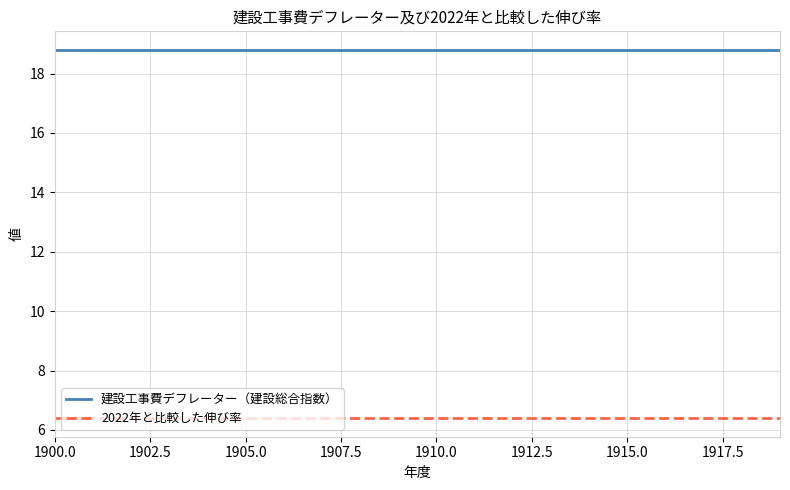

Does the chart have visible grid lines?

Yes